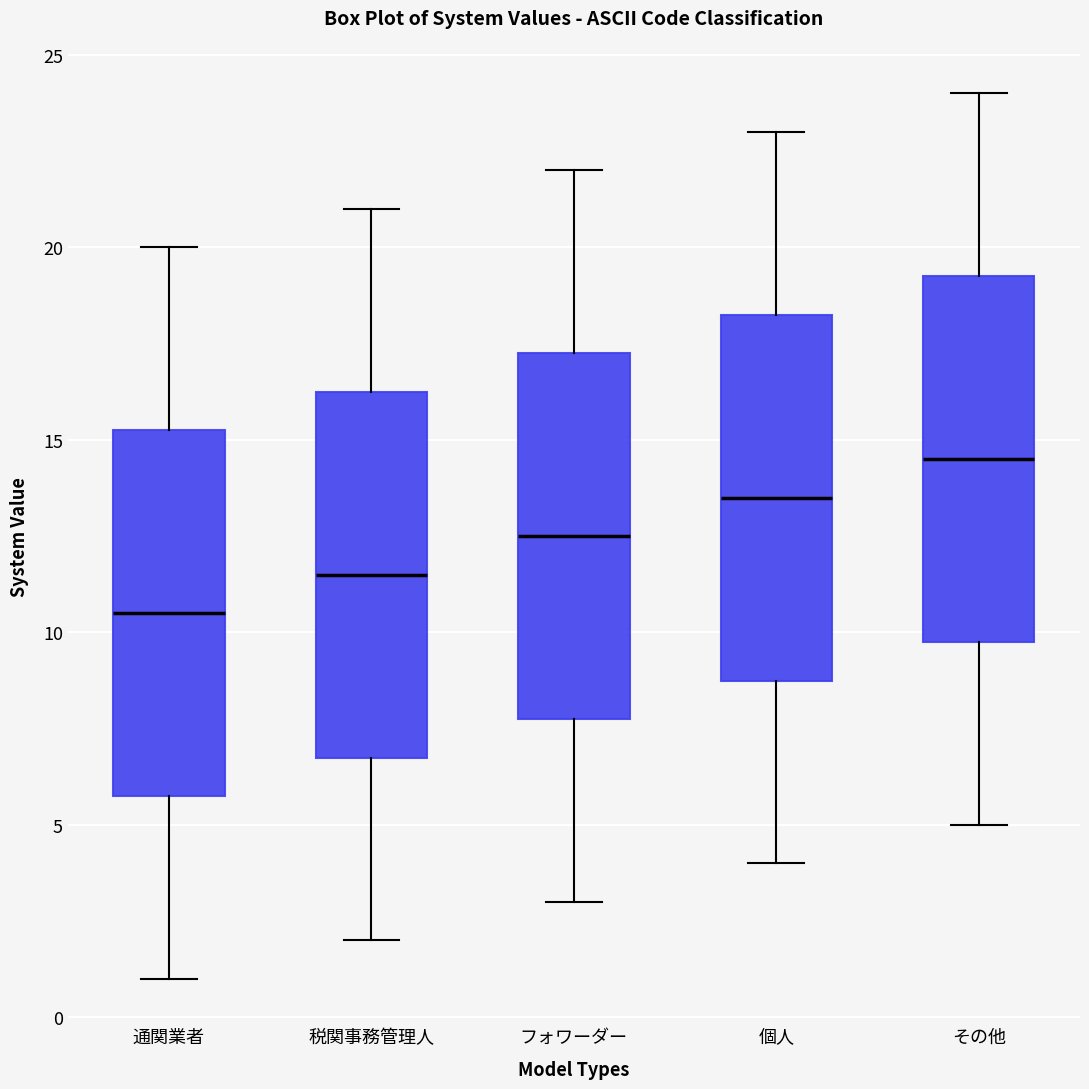

Reading left to right, read every box against the y-axis: the position of its median line, the range the box covers, and the ends of its whiskers. The values are not printed on the chart, so give them approximately, as read against the axis.

通関業者: median 10.5, box 6.0 to 15.5, whiskers 1.0 to 20.0
税関事務管理人: median 11.5, box 7.0 to 16.5, whiskers 2.0 to 21.0
フォワーダー: median 12.5, box 8.0 to 17.5, whiskers 3.0 to 22.0
個人: median 13.5, box 9.0 to 18.5, whiskers 4.0 to 23.0
その他: median 14.5, box 10.0 to 19.5, whiskers 5.0 to 24.0